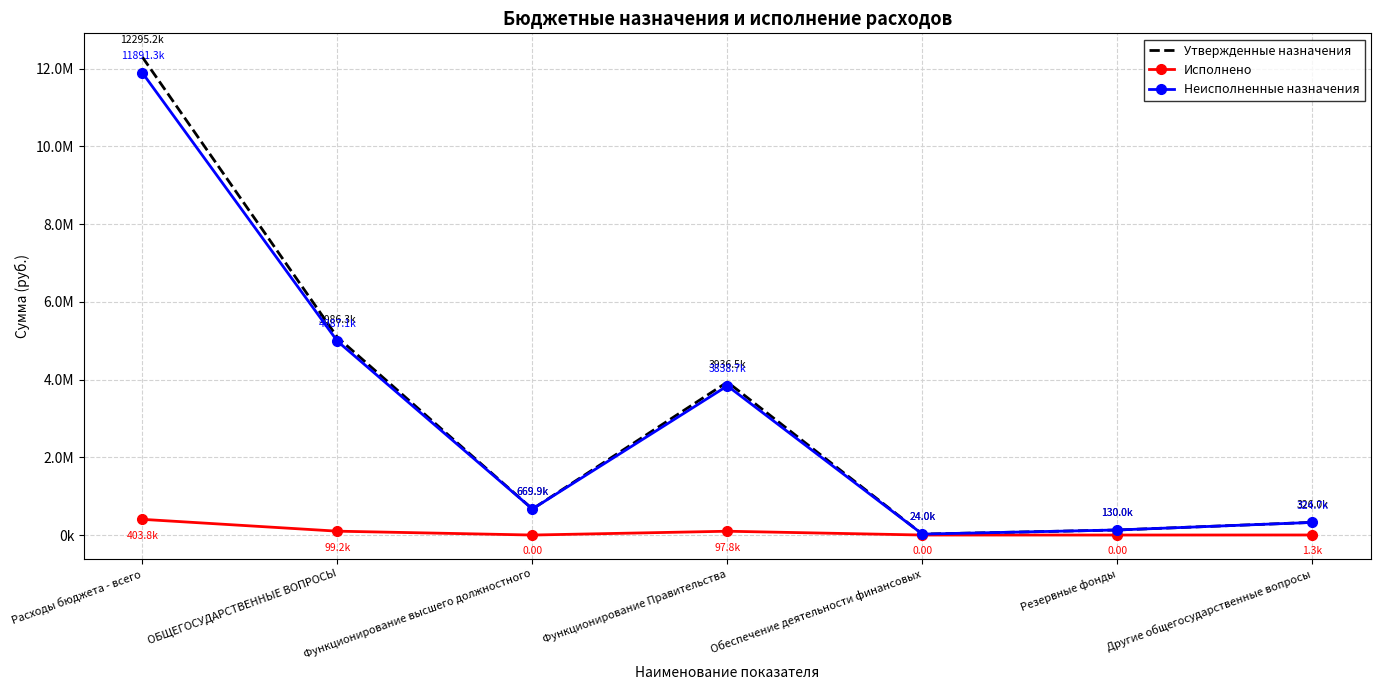

What are all the series names shown in the legend?

Утвержденные назначения, Исполнено, Неисполненные назначения